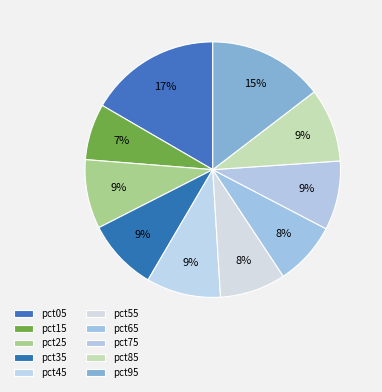

What percentage is the pct85 slice, to the nearest percent?

9%